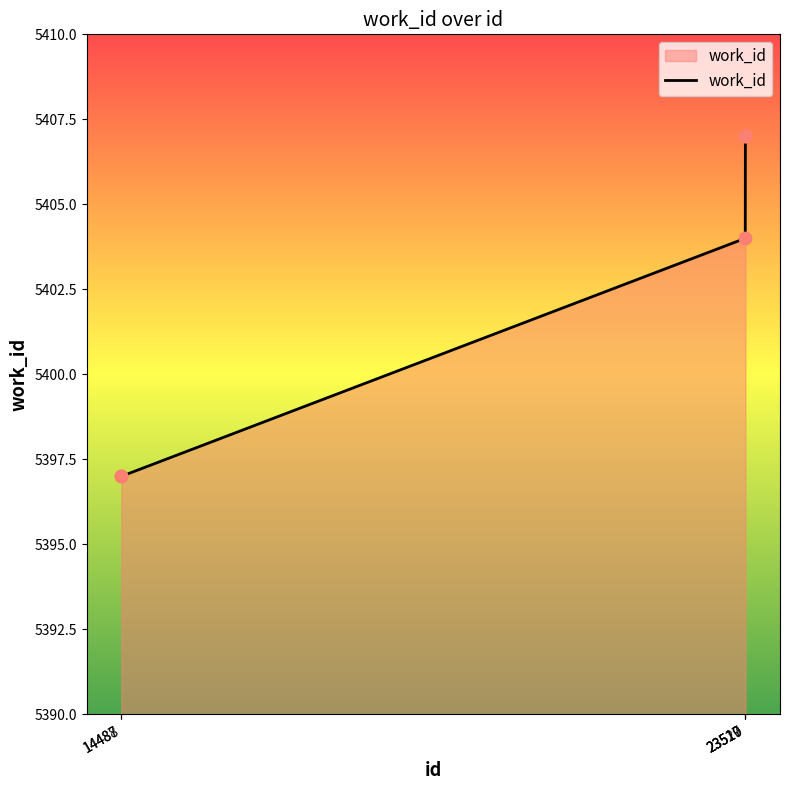

What is the change in value from 14487 to 23520?

+10